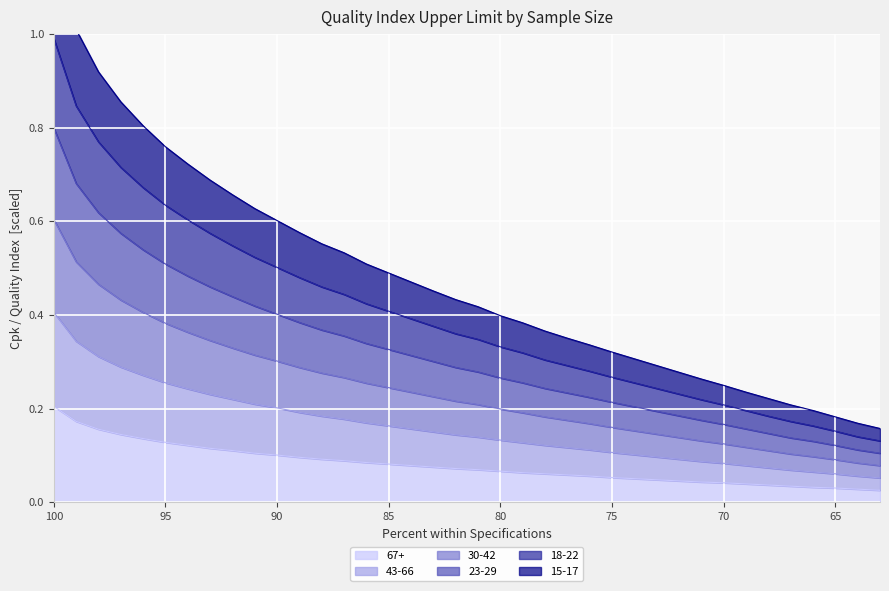

True or false: 30-42 and 15-17 cross at least once.

False